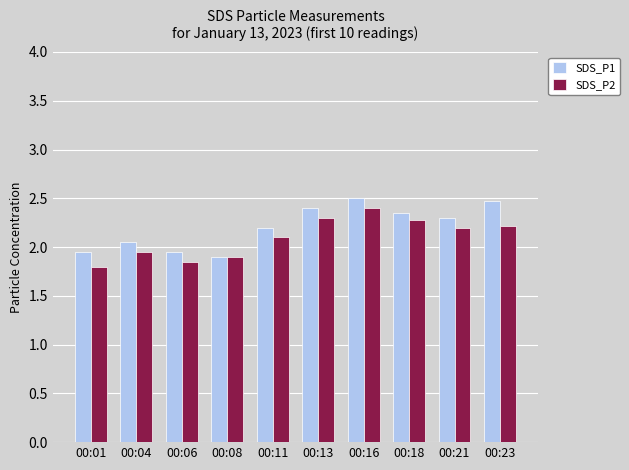

How many values in the SDS_P1 series are below 2?

3